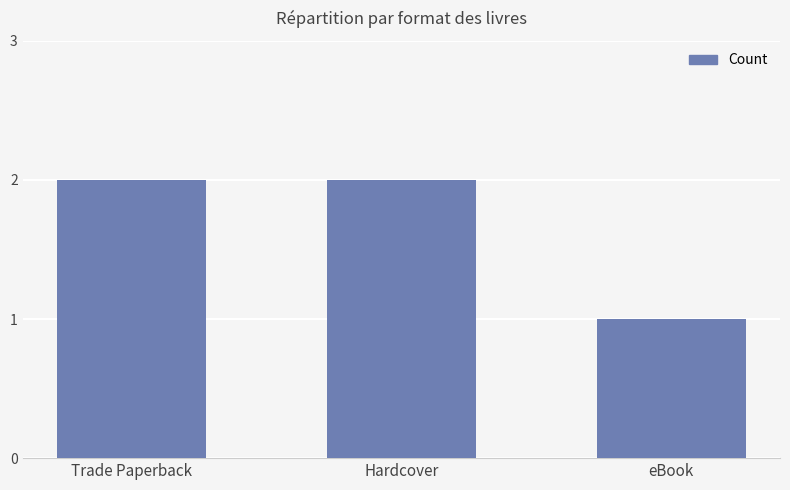

What is the ratio of the value at Trade Paperback to the value at Hardcover?

1.0